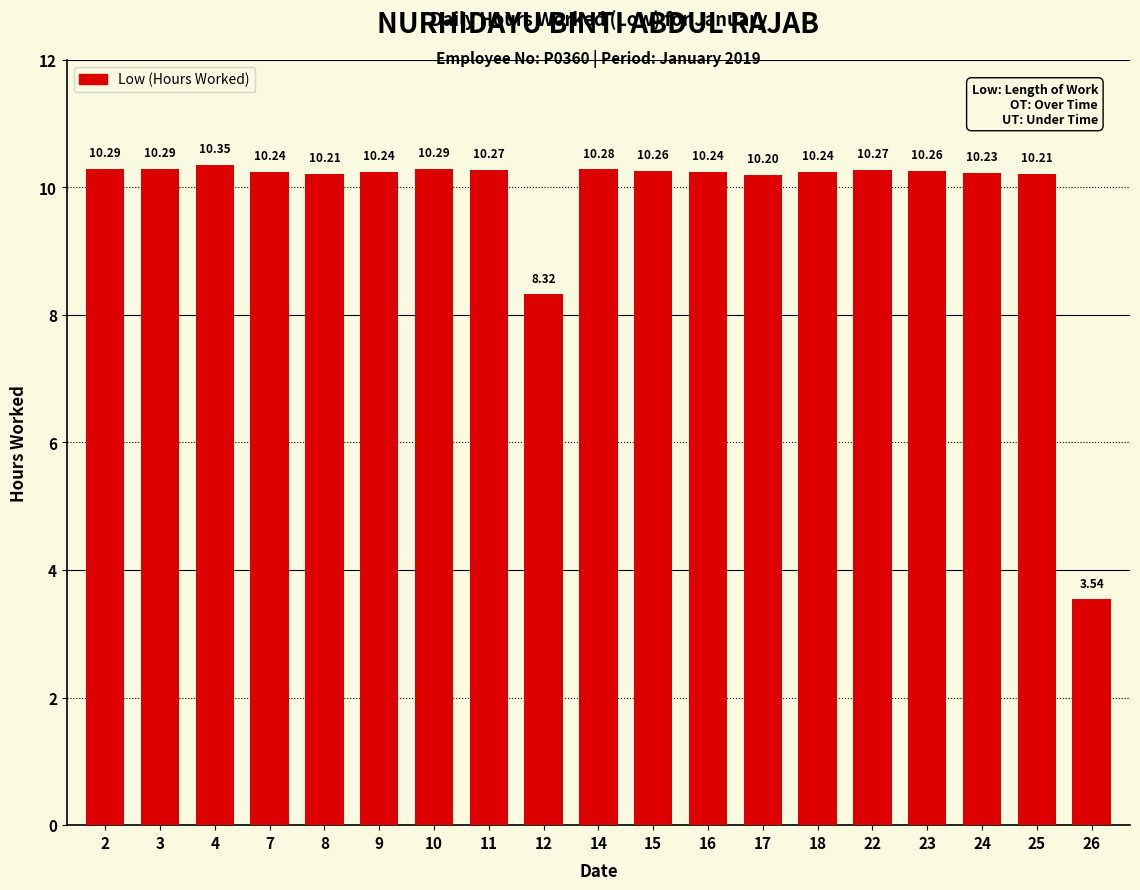

True or false: the data shows 10.2 at 25.

True